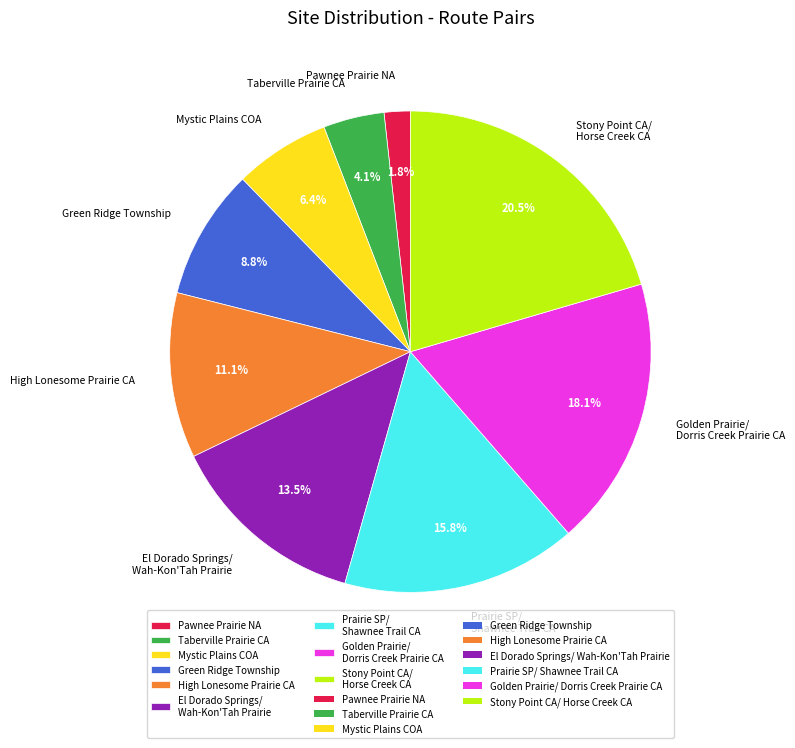

To the nearest percent, what portion does Pawnee Prairie NA represent?

2%